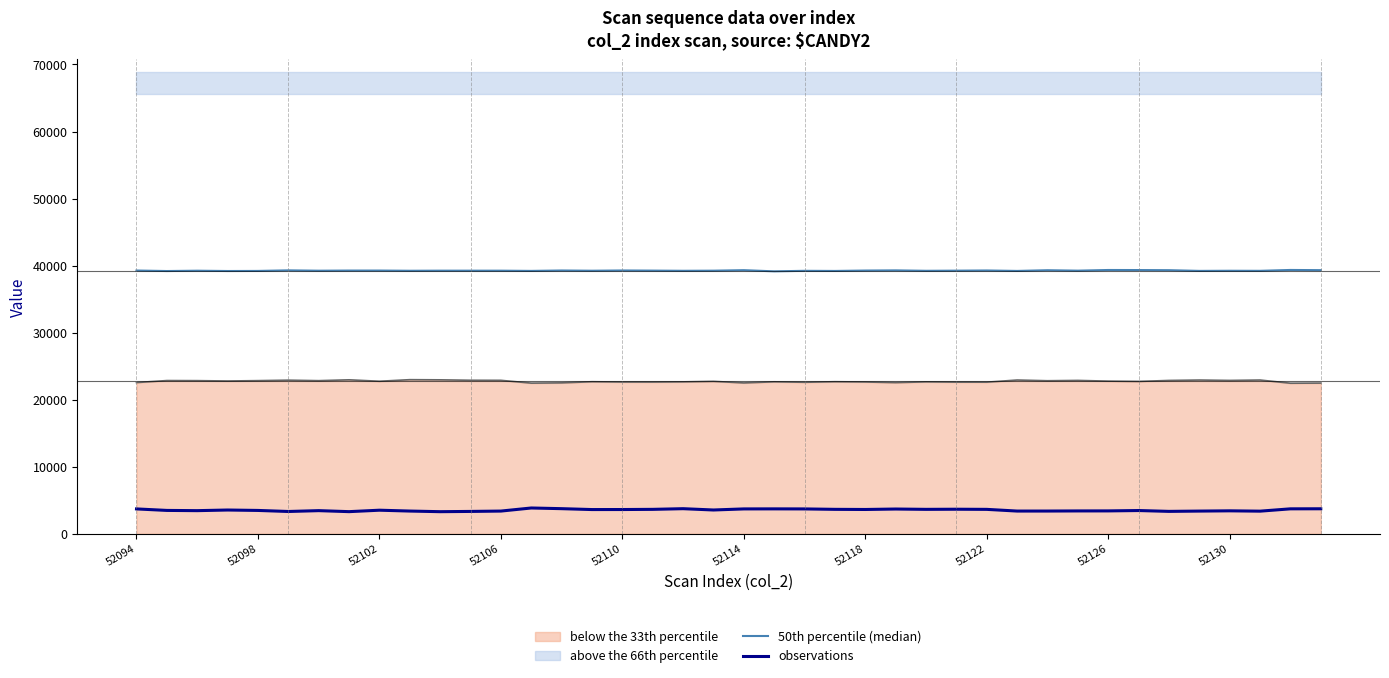

True or false: observations and 50th percentile (median) cross at least once.

False